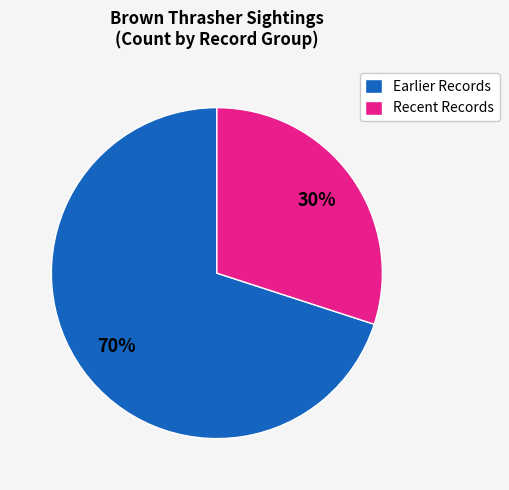

Which slice is the largest?

Earlier Records